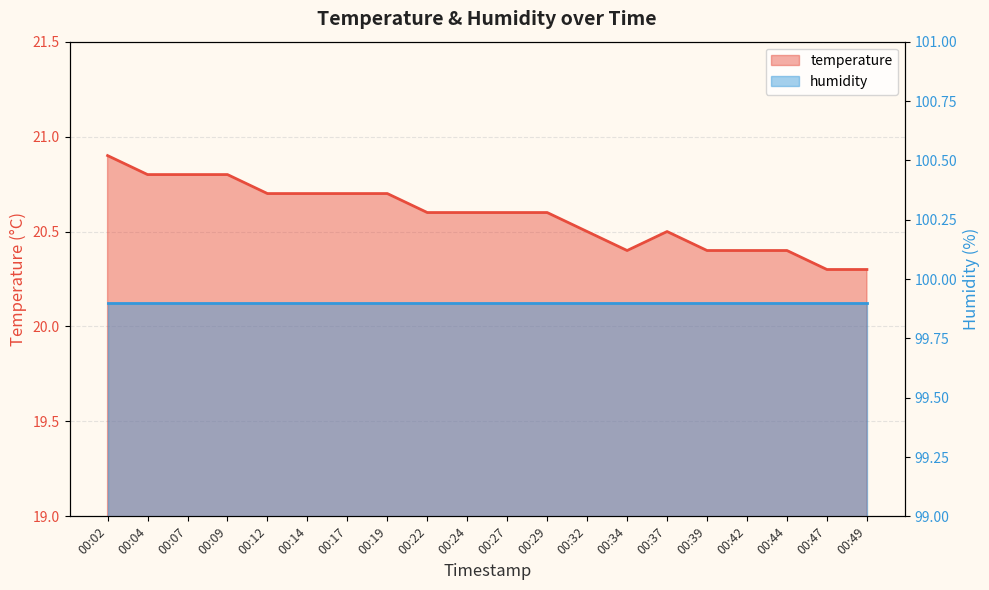

How many interior local valleys (lower than both neighbors) does the data have?

1